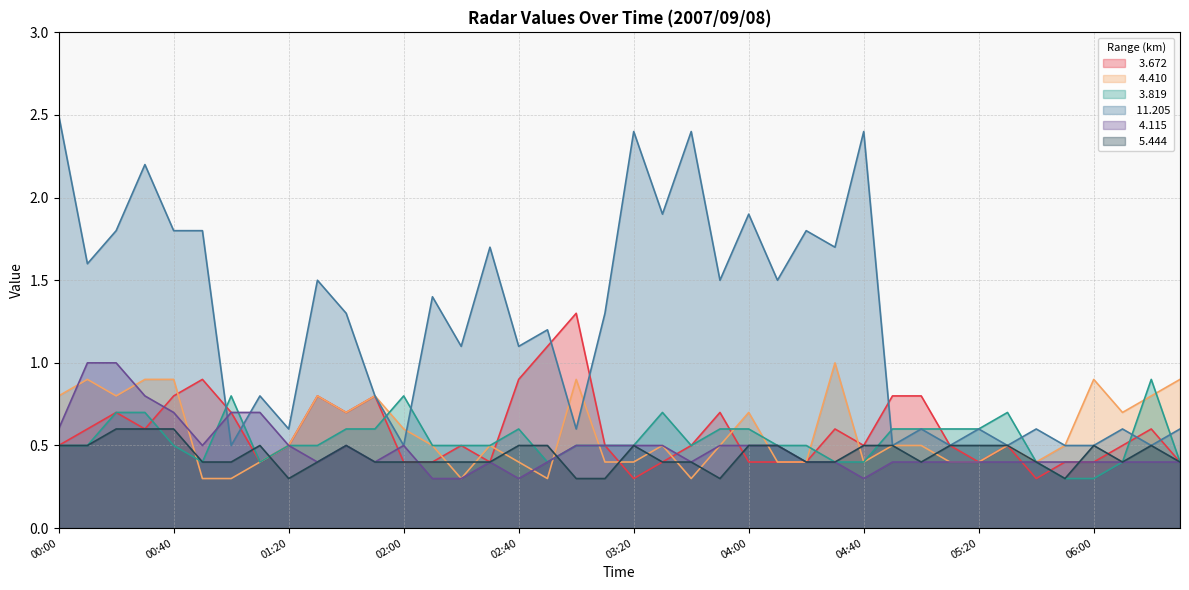

Which series has the widest spread of values?

 11.205